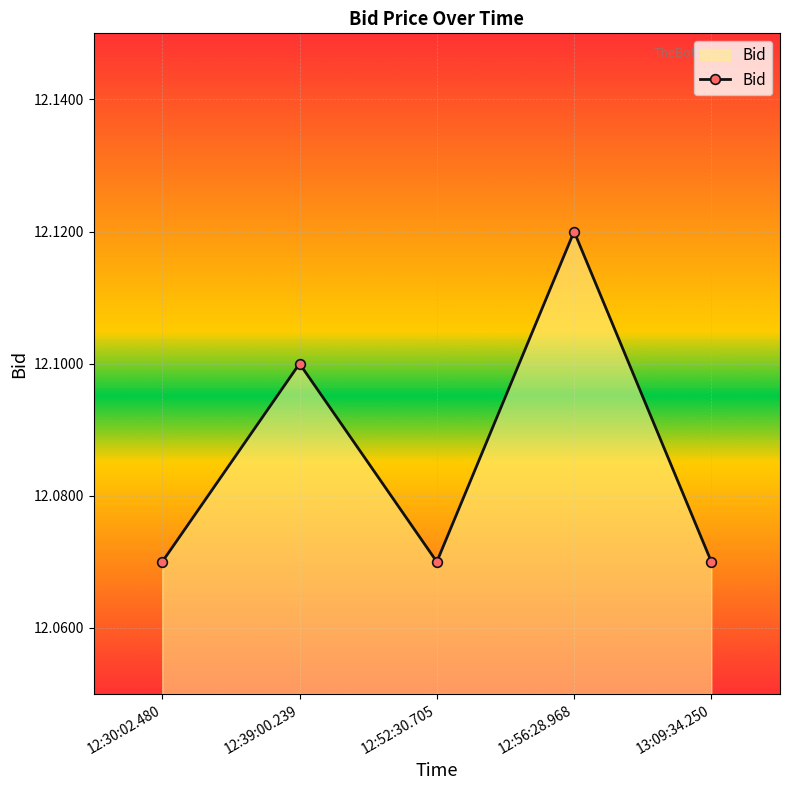

What is the ratio of the value at 12:39:00.239 to the value at 13:09:34.250?

1.0